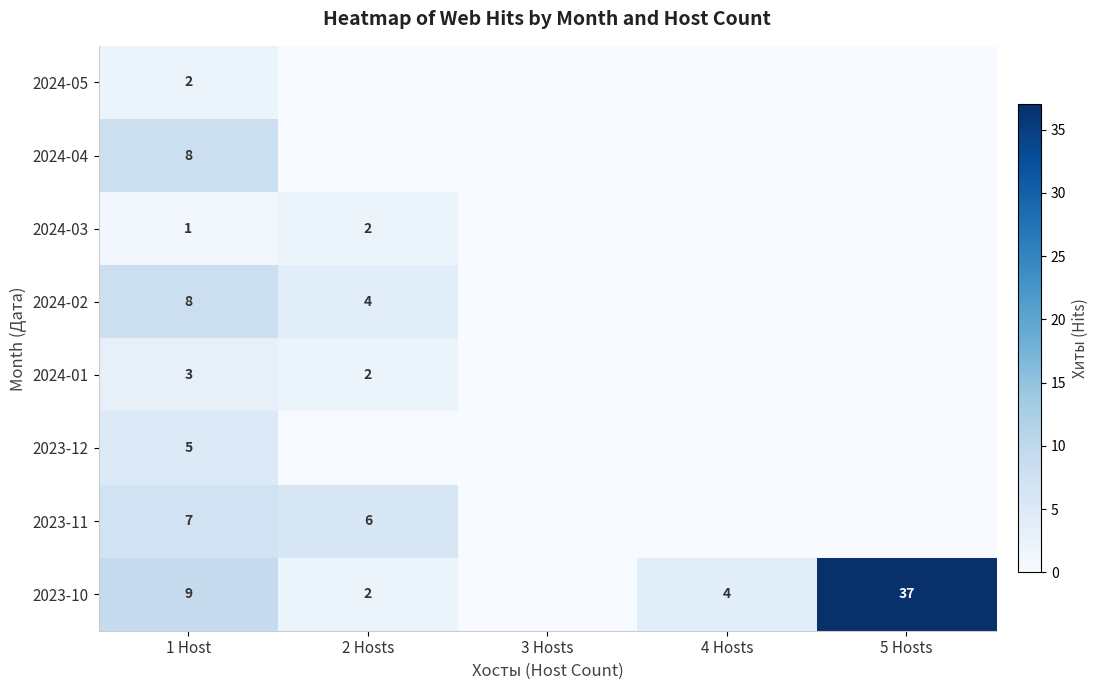

What is the difference between the highest and lowest values at 1 Host?

8